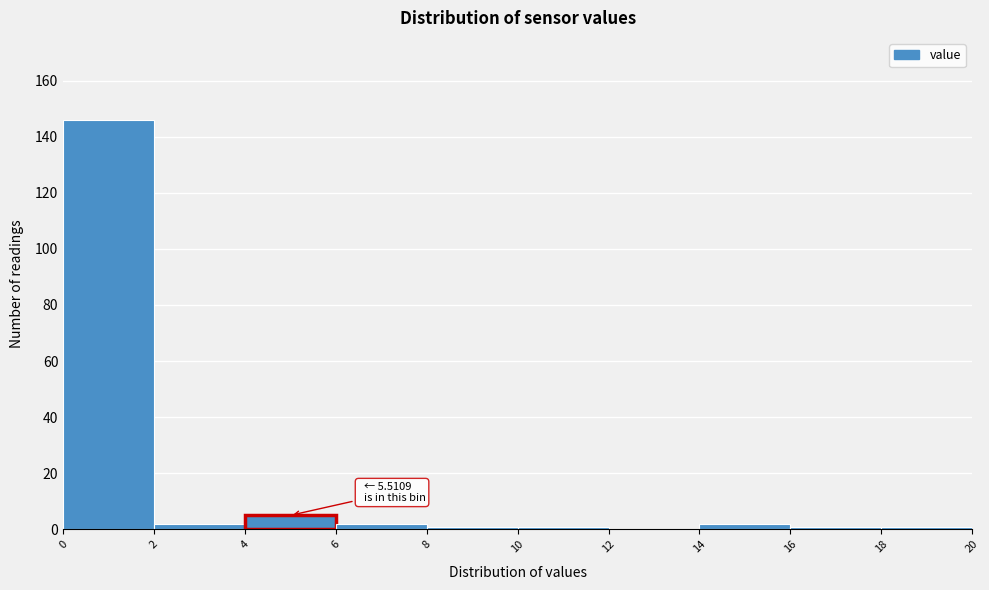

Over which range of the x-axis is the bar tallest?

0 to 2